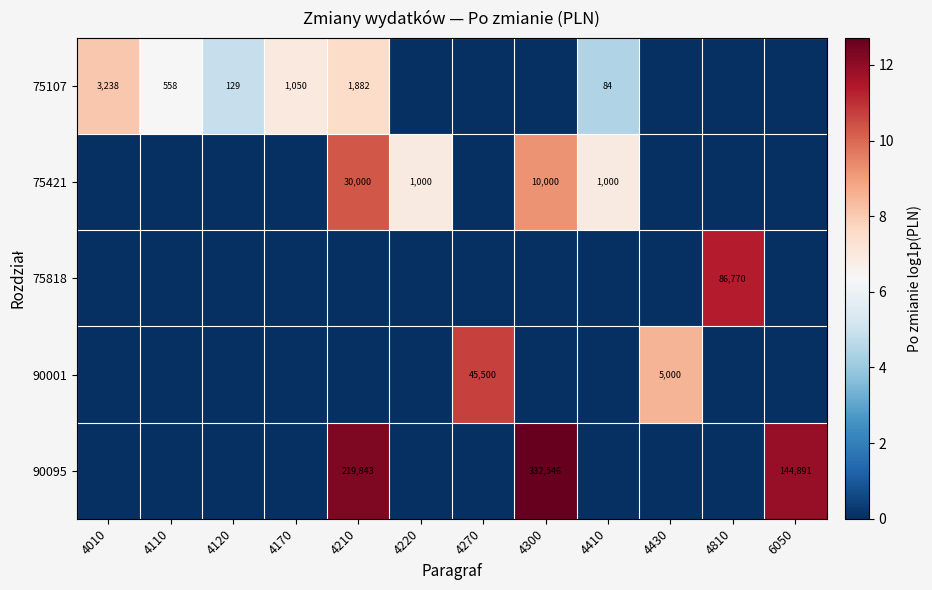

The 75107 series shows 129 at 4120. True or false?

True